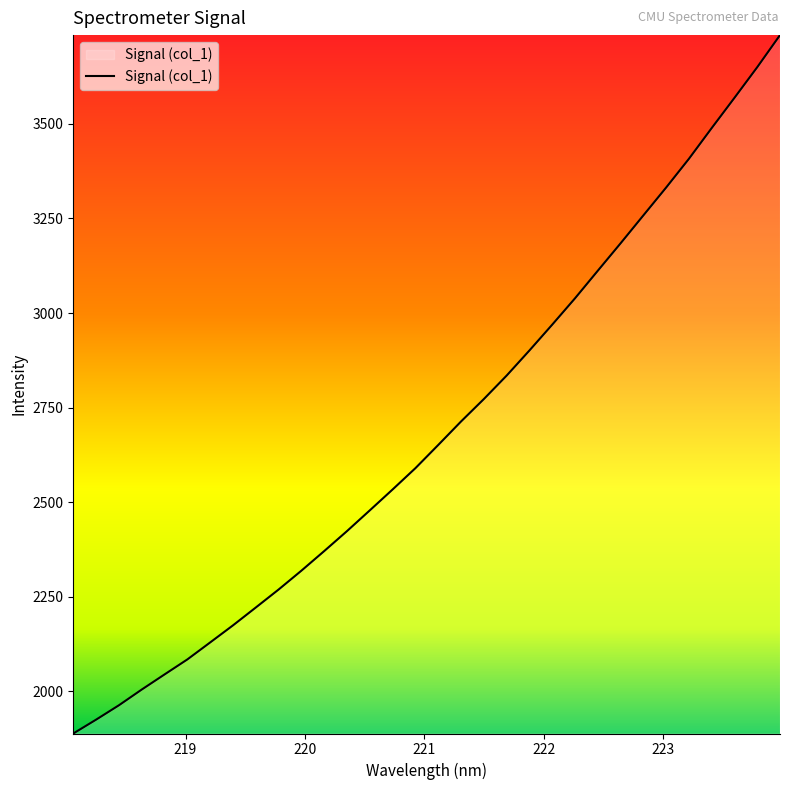

What is the maximum value shown in the chart?

3734.5